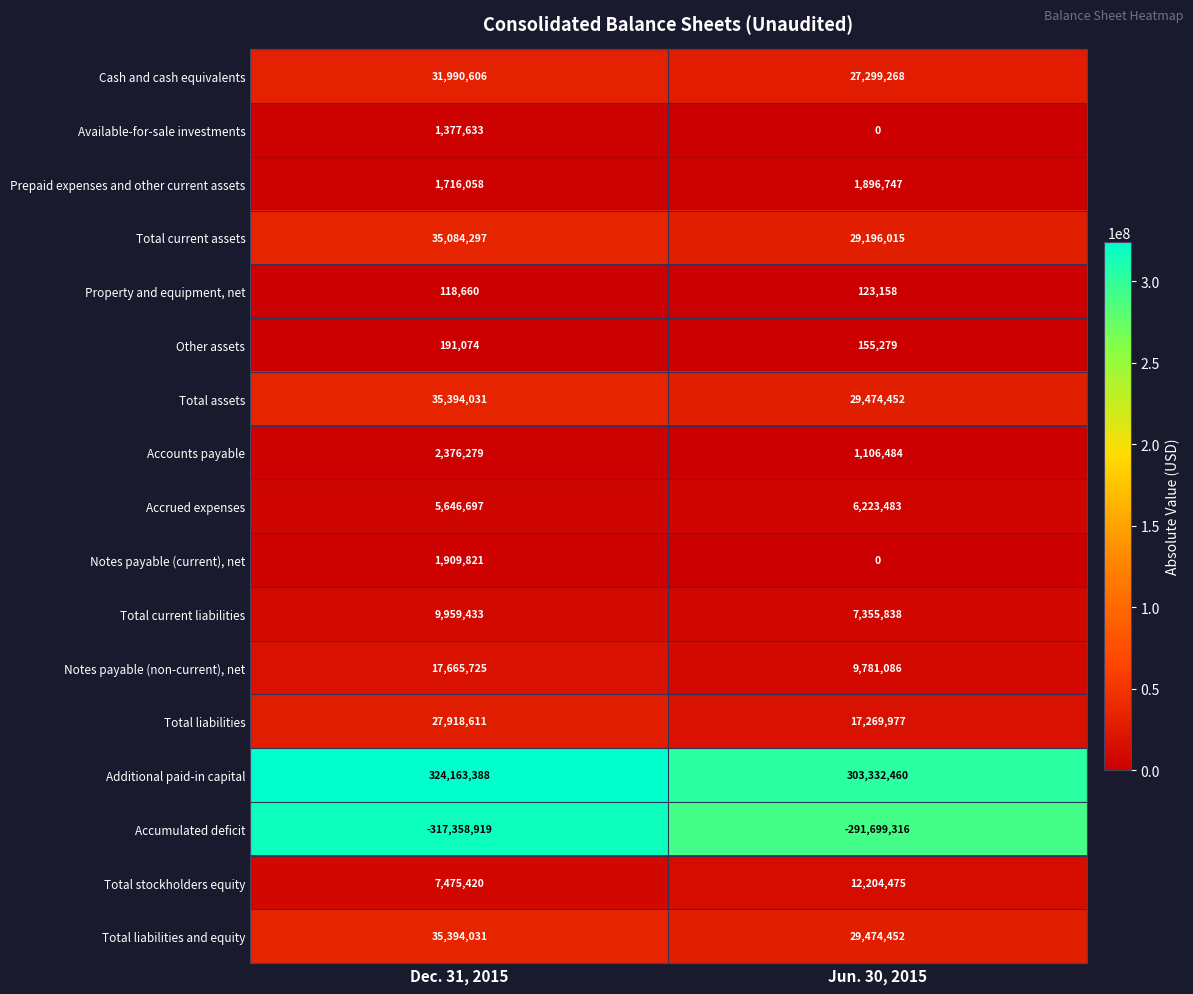

Which category has the highest value across all series?

Dec. 31, 2015